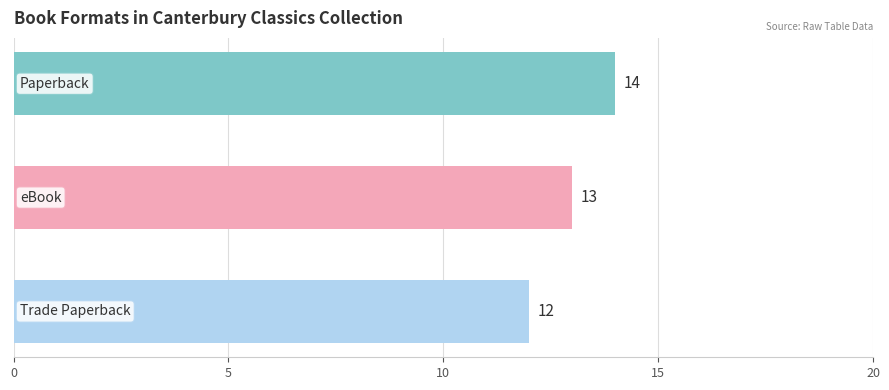

What is the sum of all values?

39